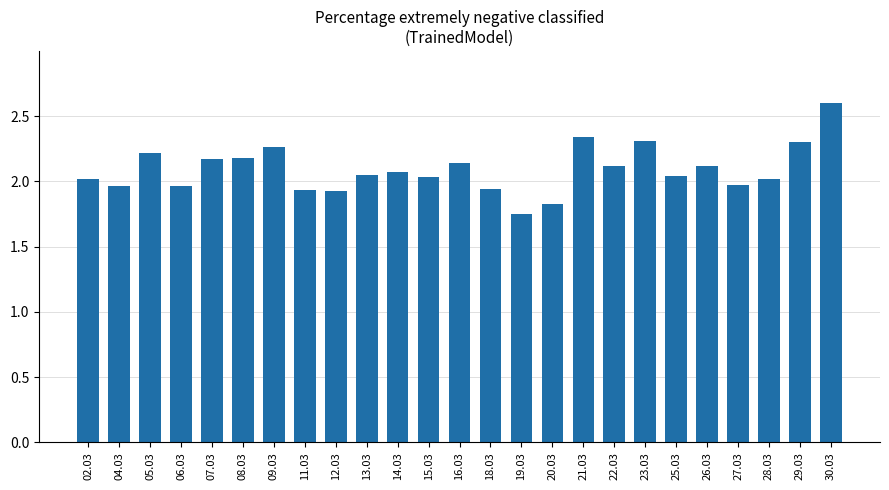

Between 25.03 and 23.03, which is larger?

23.03